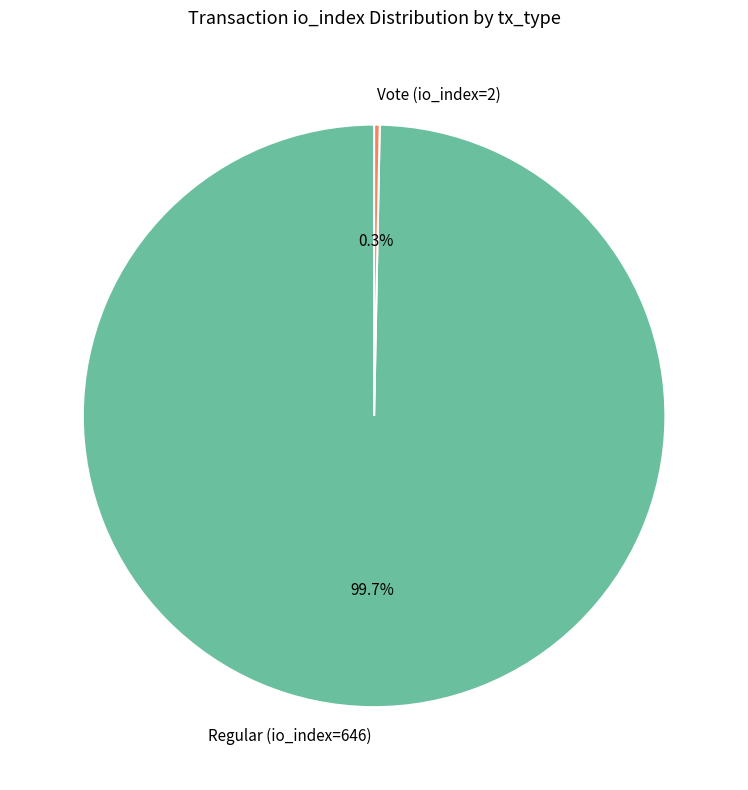

Does Regular (io_index=646) account for over 50% of the chart?

Yes